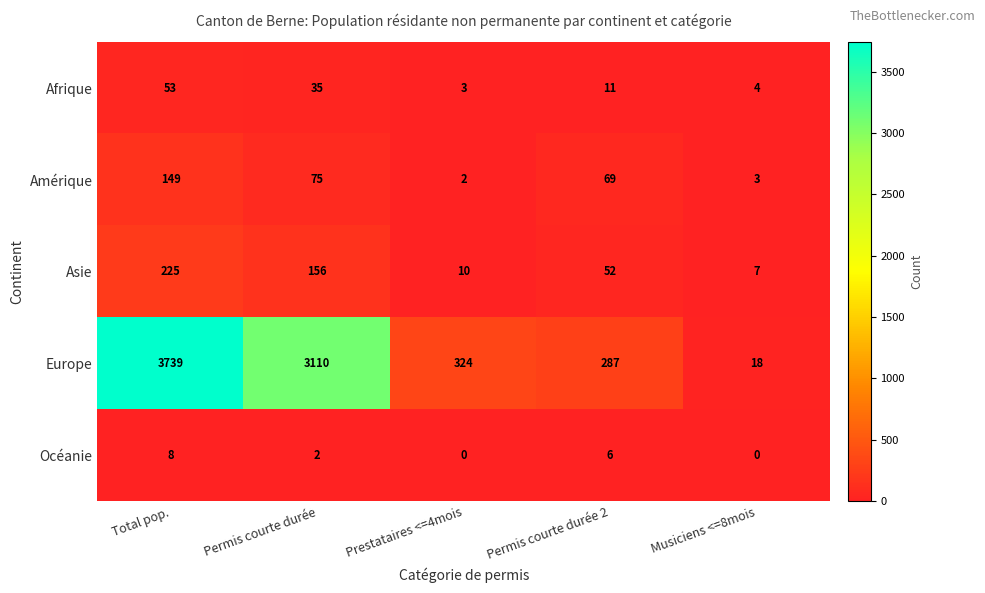

What is the maximum value shown in the chart?

3739